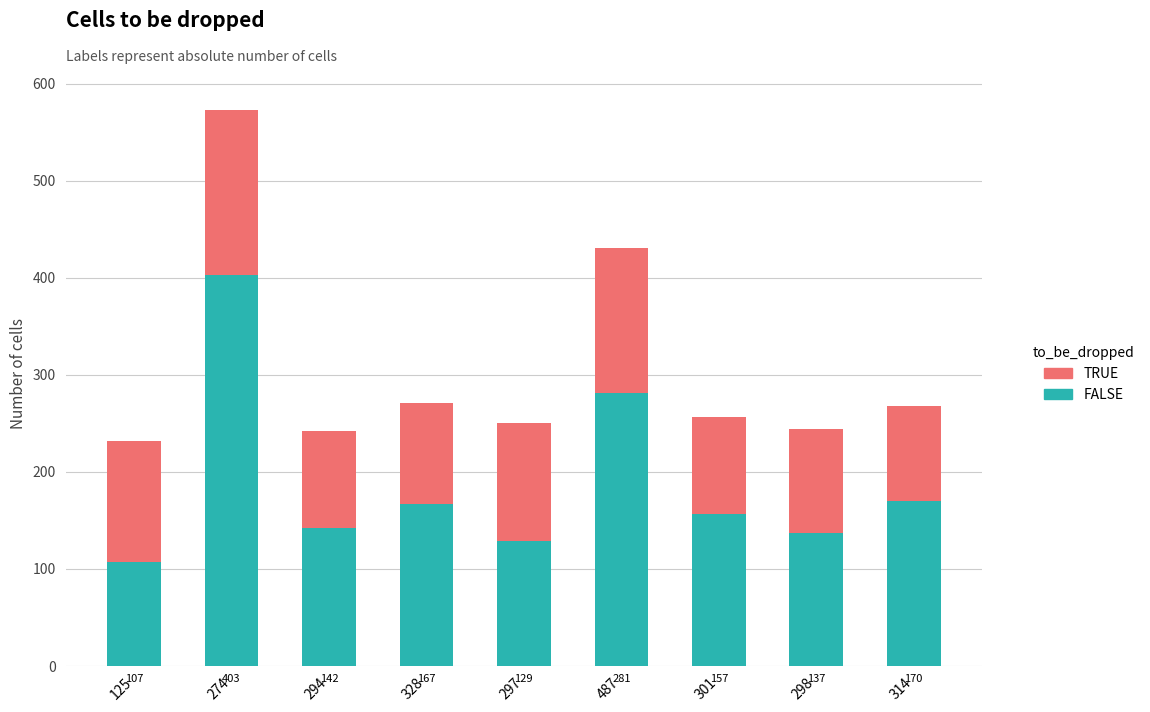

Which category has the highest value in the FALSE series?

274